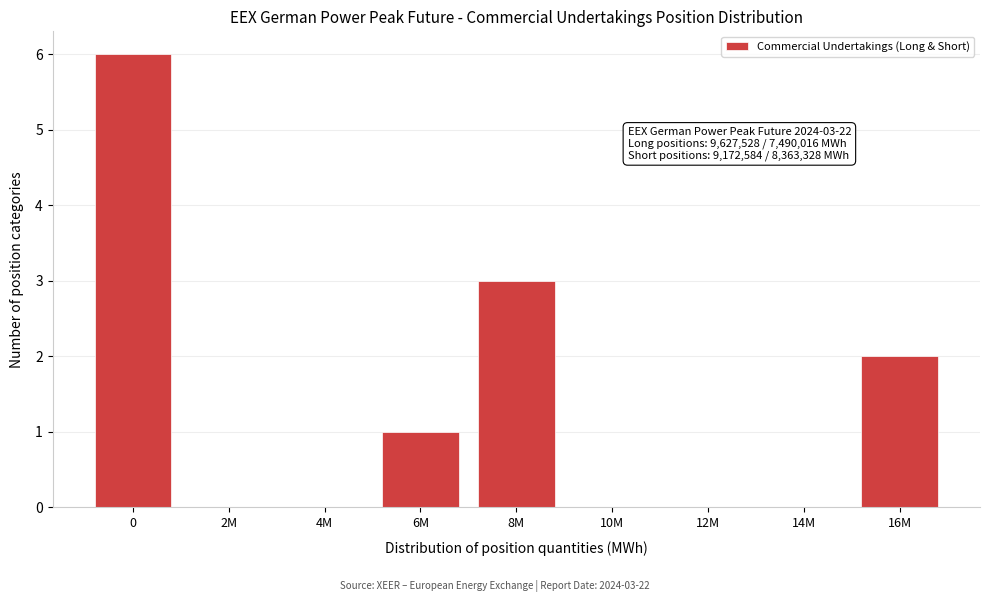

Reading right to left, list all the values displayed in this chart.

16M=2	14M=0	12M=0	10M=0	8M=3	6M=1	4M=0	2M=0	0=6